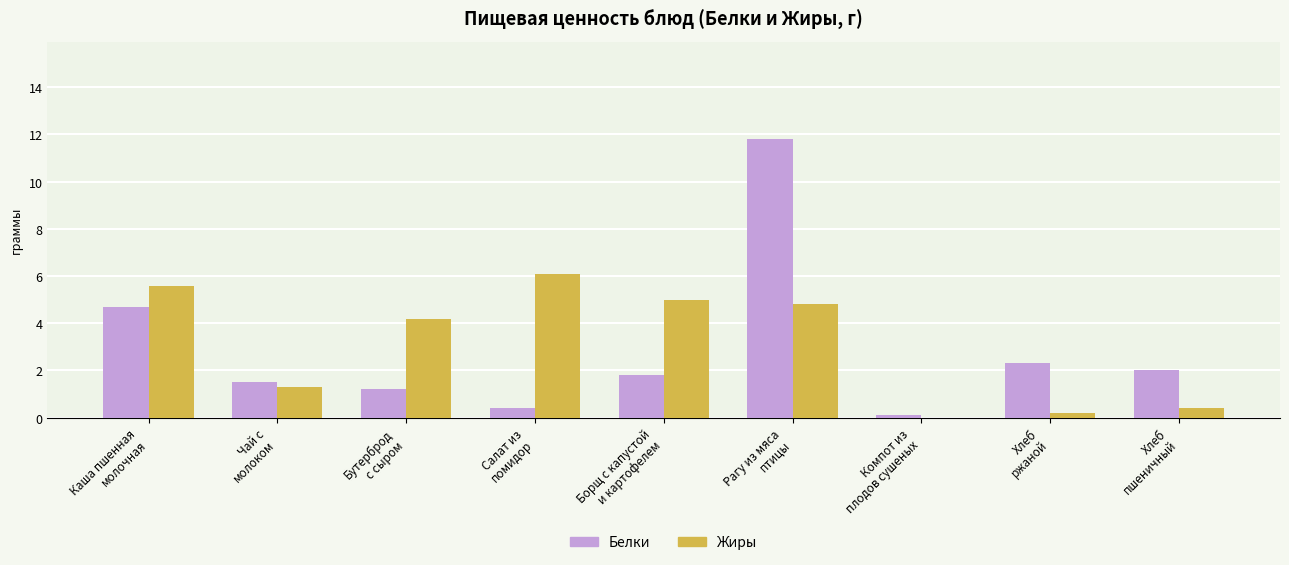

How many values in the Белки series exceed 1?

7